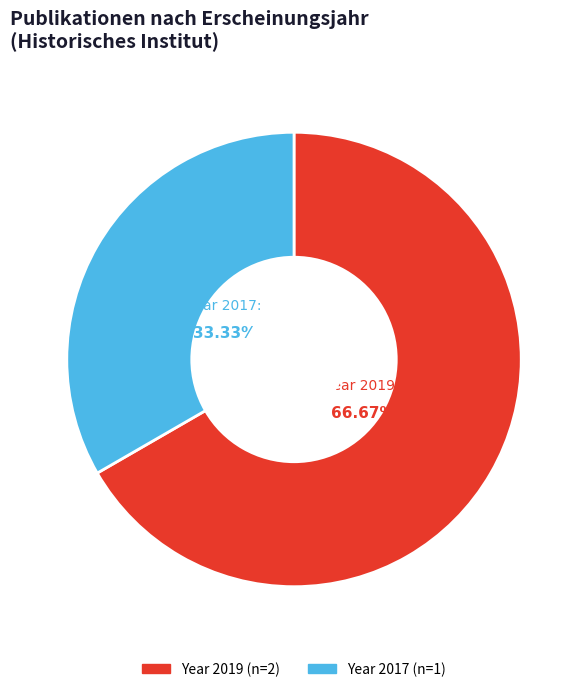

Is there a majority slice in this chart?

Yes